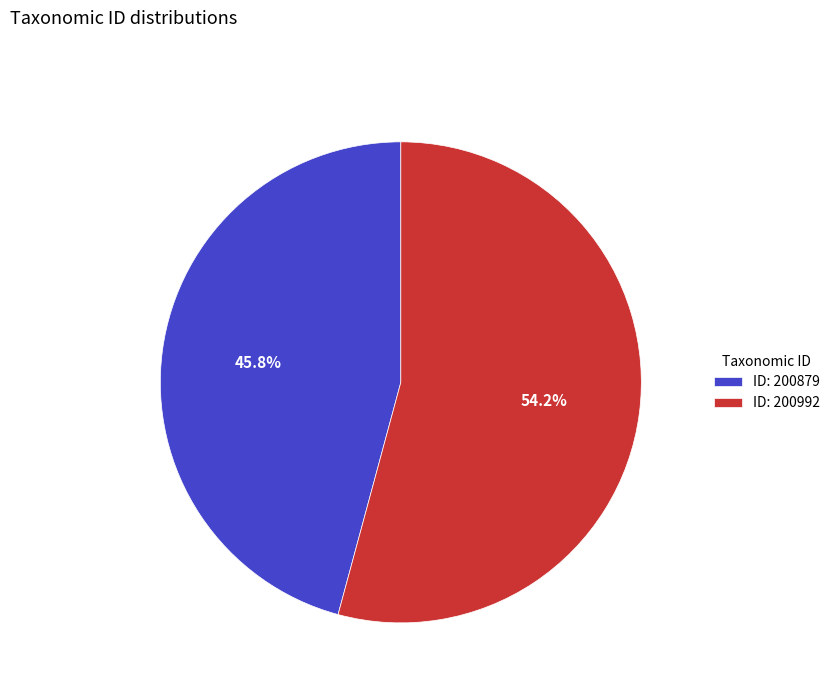

What is the largest slice in the pie chart?

ID: 200992